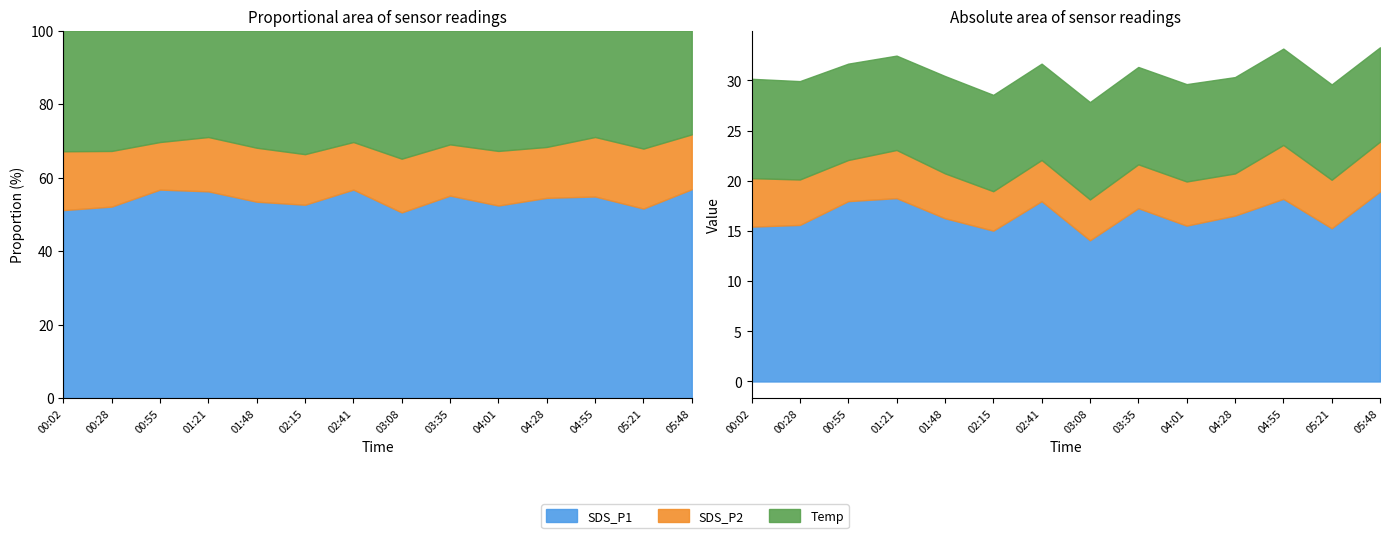

Reading left to right, extract all data points from this chart.

SDS_P1: 15.4	15.6	18.0	18.3	16.3	15.0	18.0	14.1	17.3	15.5	16.5	18.2	15.3	18.9
SDS_P2: 4.8	4.5	4.1	4.8	4.5	3.9	4.1	4.1	4.4	4.4	4.2	5.4	4.8	5.0
Temp: 9.9	9.8	9.6	9.4	9.7	9.6	9.6	9.7	9.7	9.7	9.6	9.6	9.5	9.4